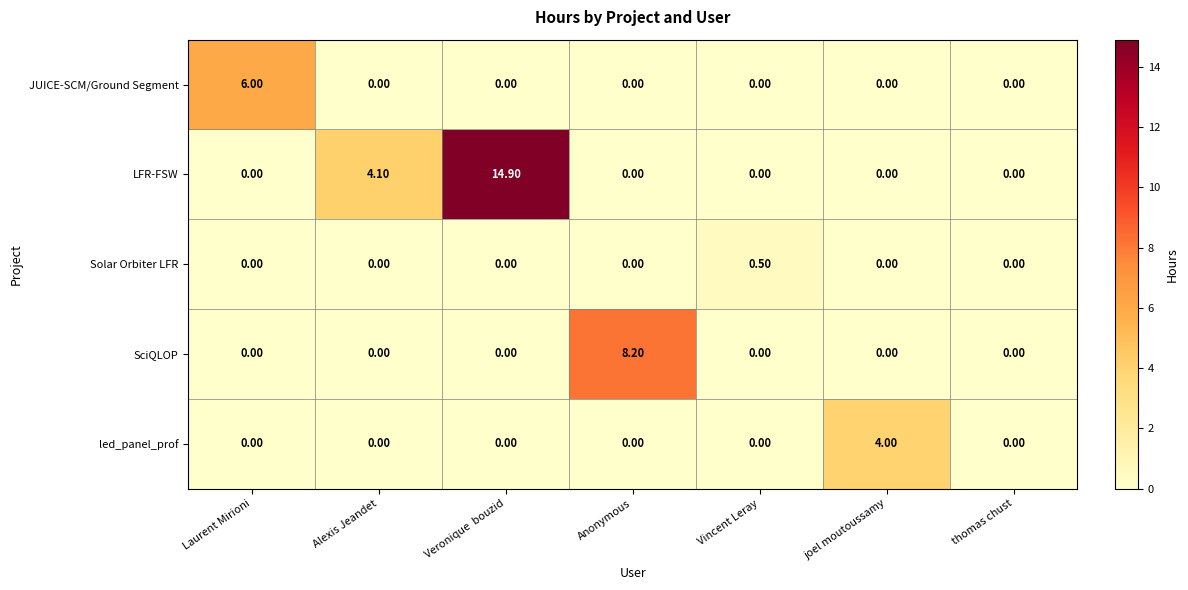

What is the average value of the led_panel_prof series?

0.6